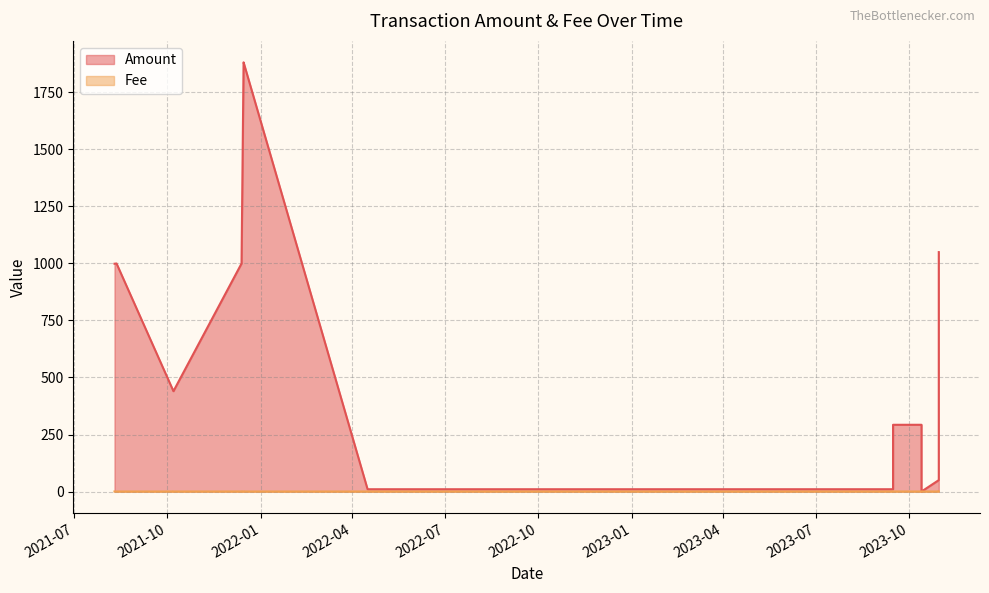

Which series has the largest total across all categories?

Amount